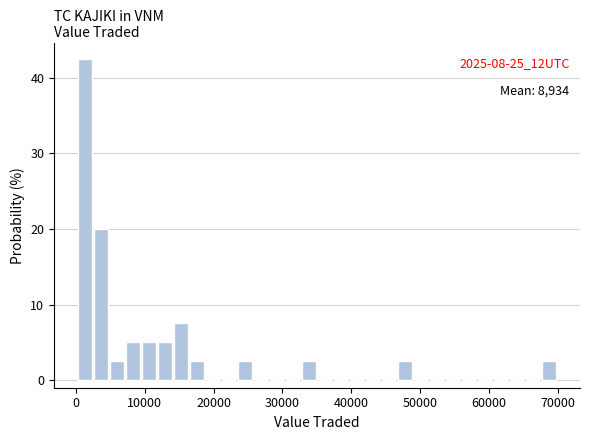

Read against the x-axis, roughly where is the centre of the tallest bar?

1000